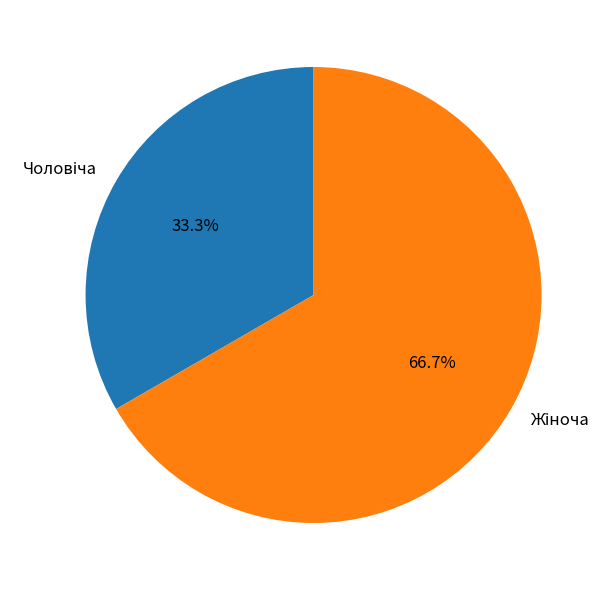

To the nearest percent, what is the average slice percentage?

50%